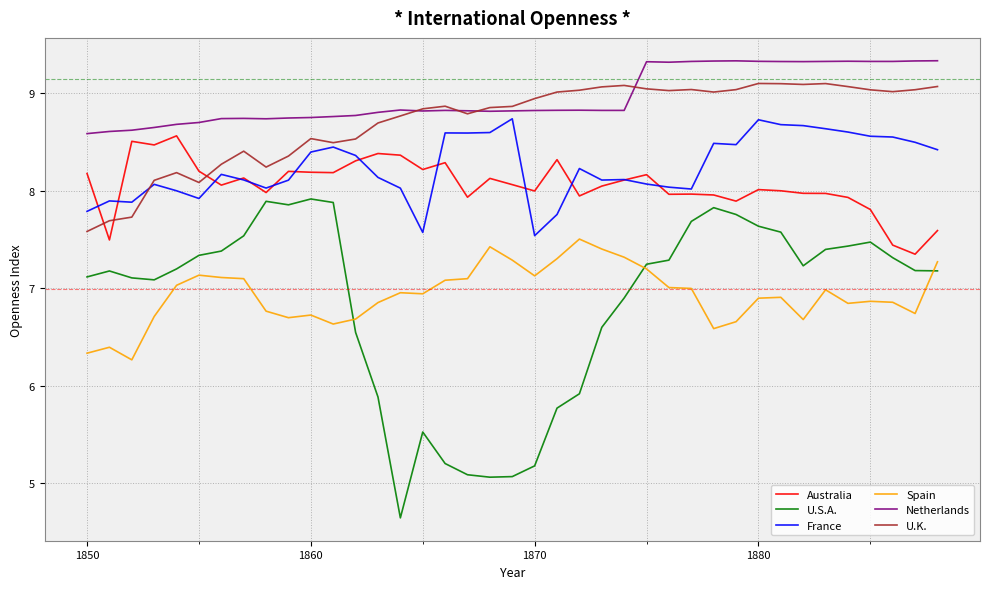

Which series has the largest total across all categories?

Netherlands